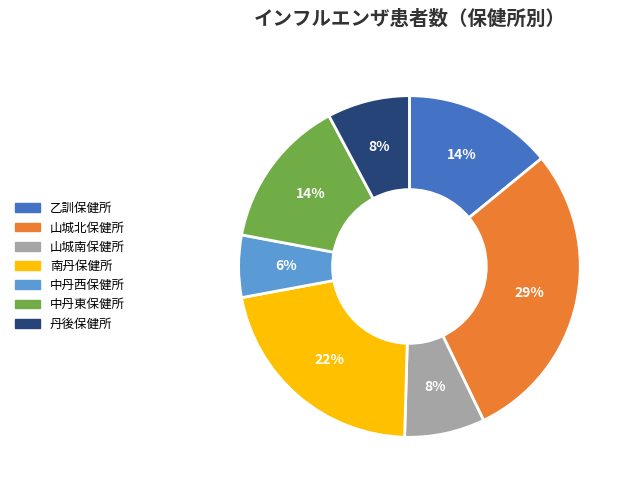

Between 山城北保健所 and 中丹西保健所, which is larger?

山城北保健所